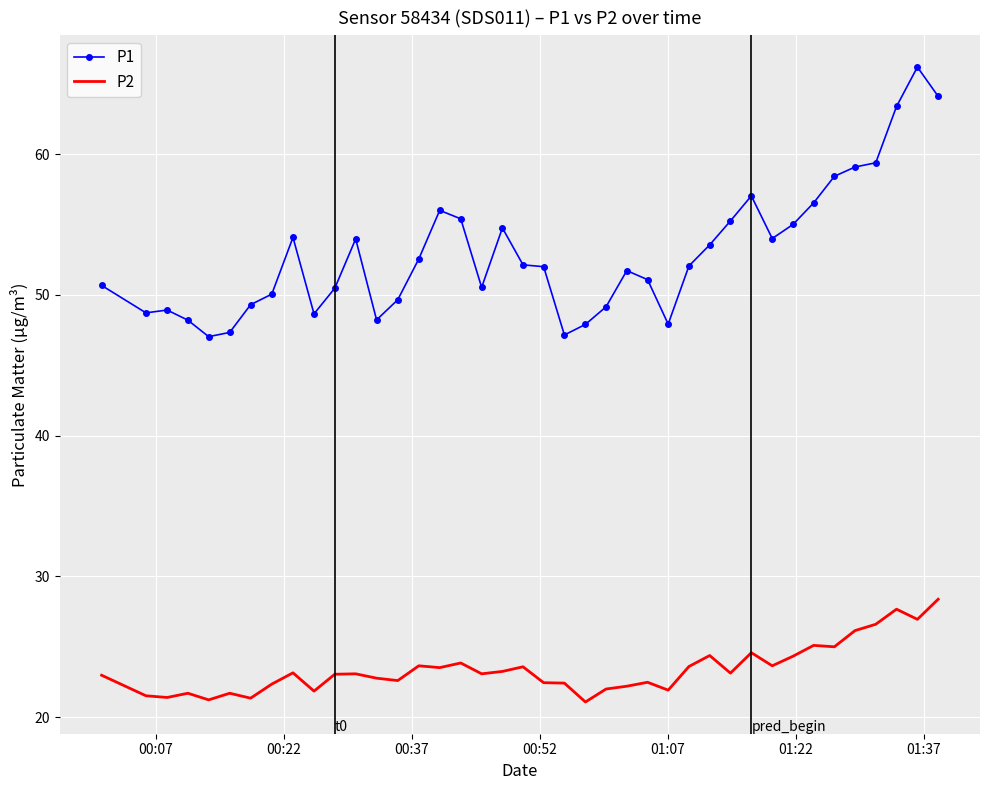

True or false: P1 and P2 intersect in this chart.

False